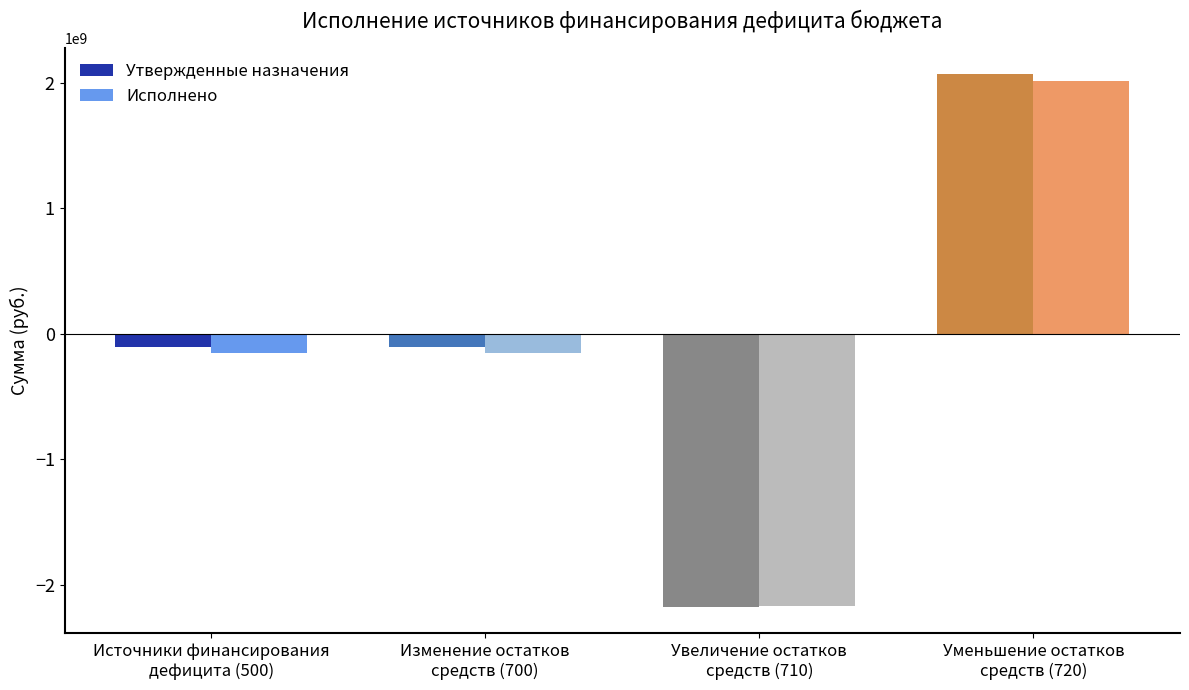

What is the maximum value for Утвержденные назначения?

2064810533.5